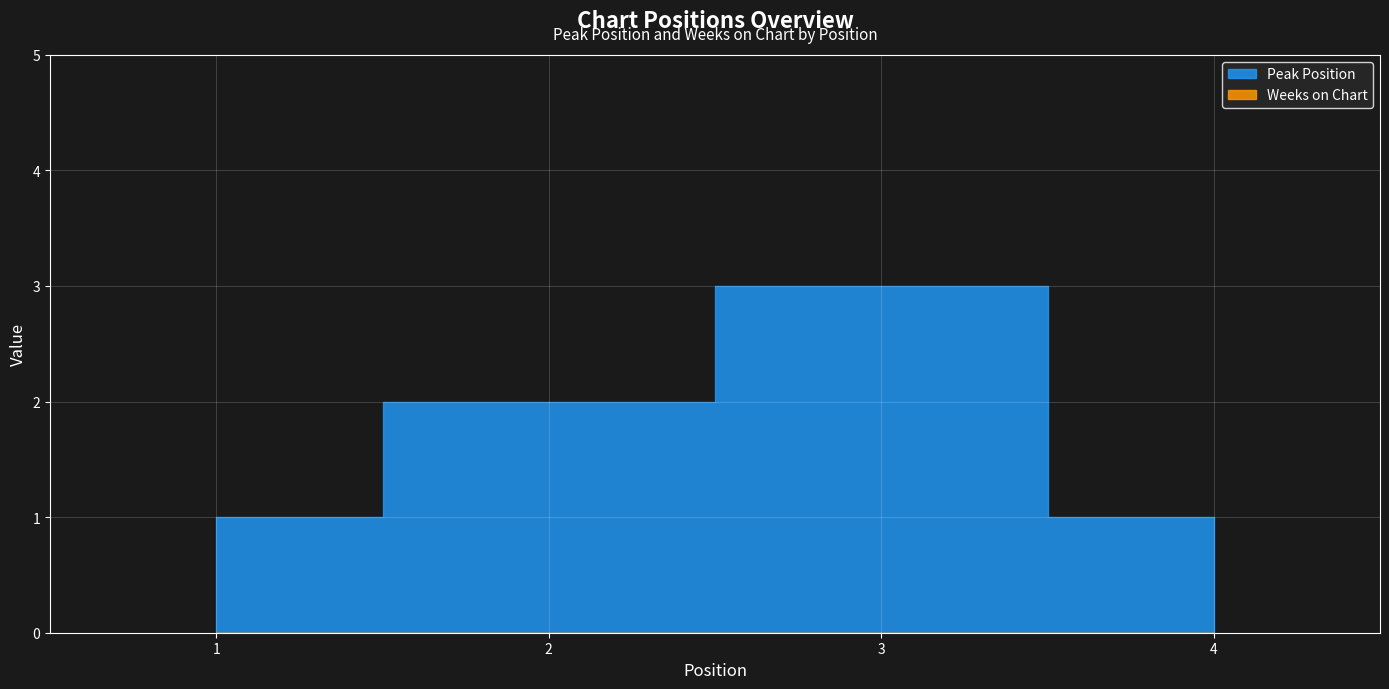

Between 3 and 1, which is larger?

3